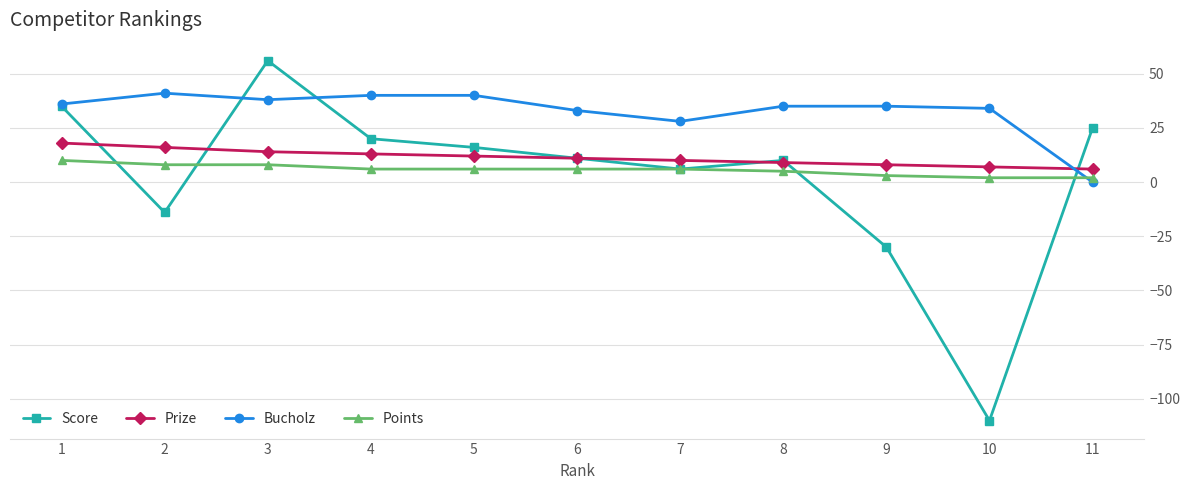

Between 5 and 8, which series saw the biggest shift?

Score